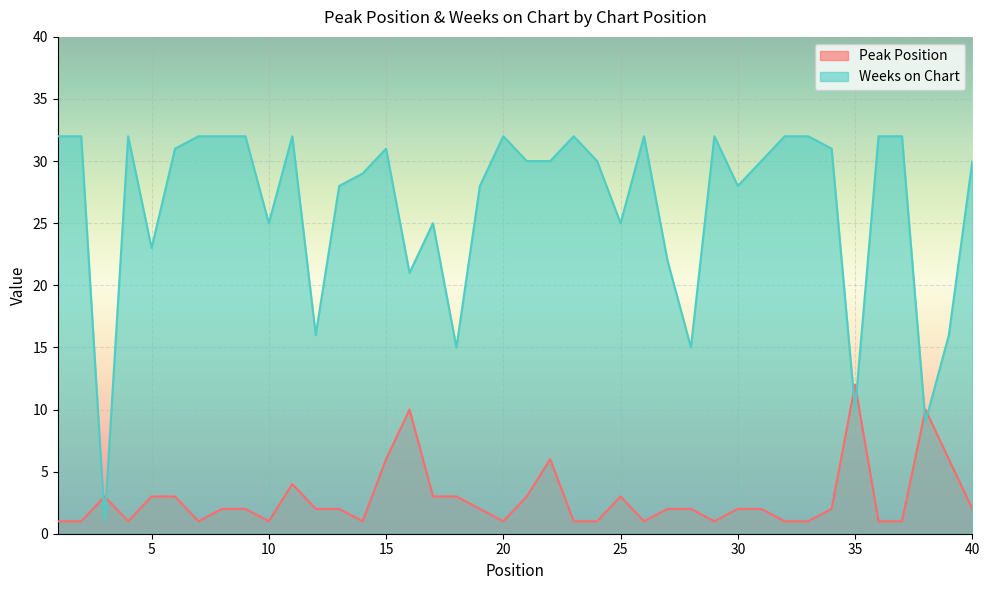

Which series has the largest total across all categories?

Weeks on Chart